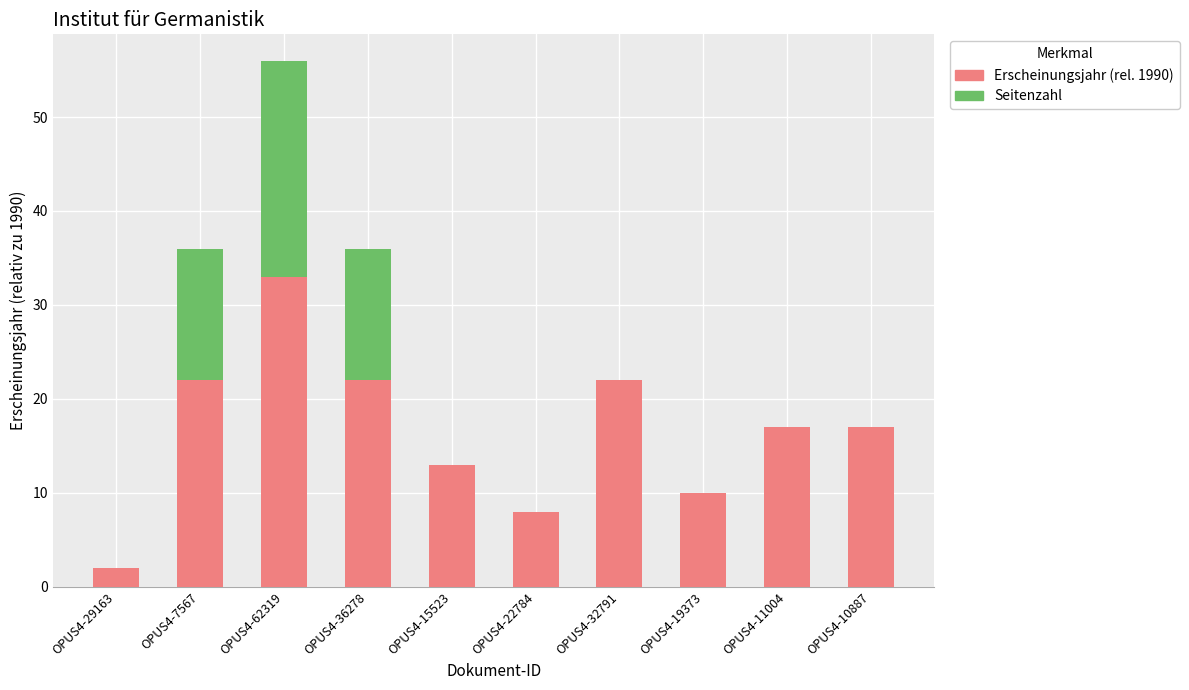

Is it true that Erscheinungsjahr (rel. 1990) equals 22 at OPUS4-15523?

False